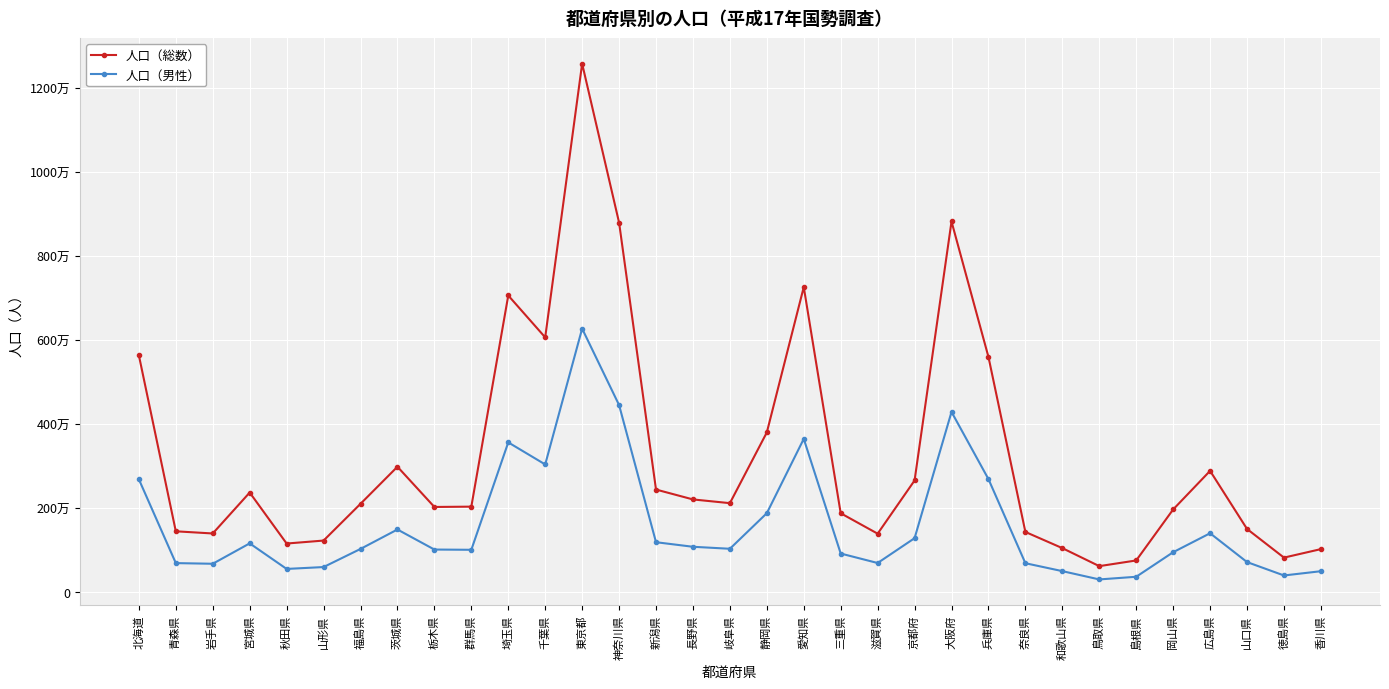

In 人口（総数）, how many points are lower than both neighbors (excluding endpoints)?

8